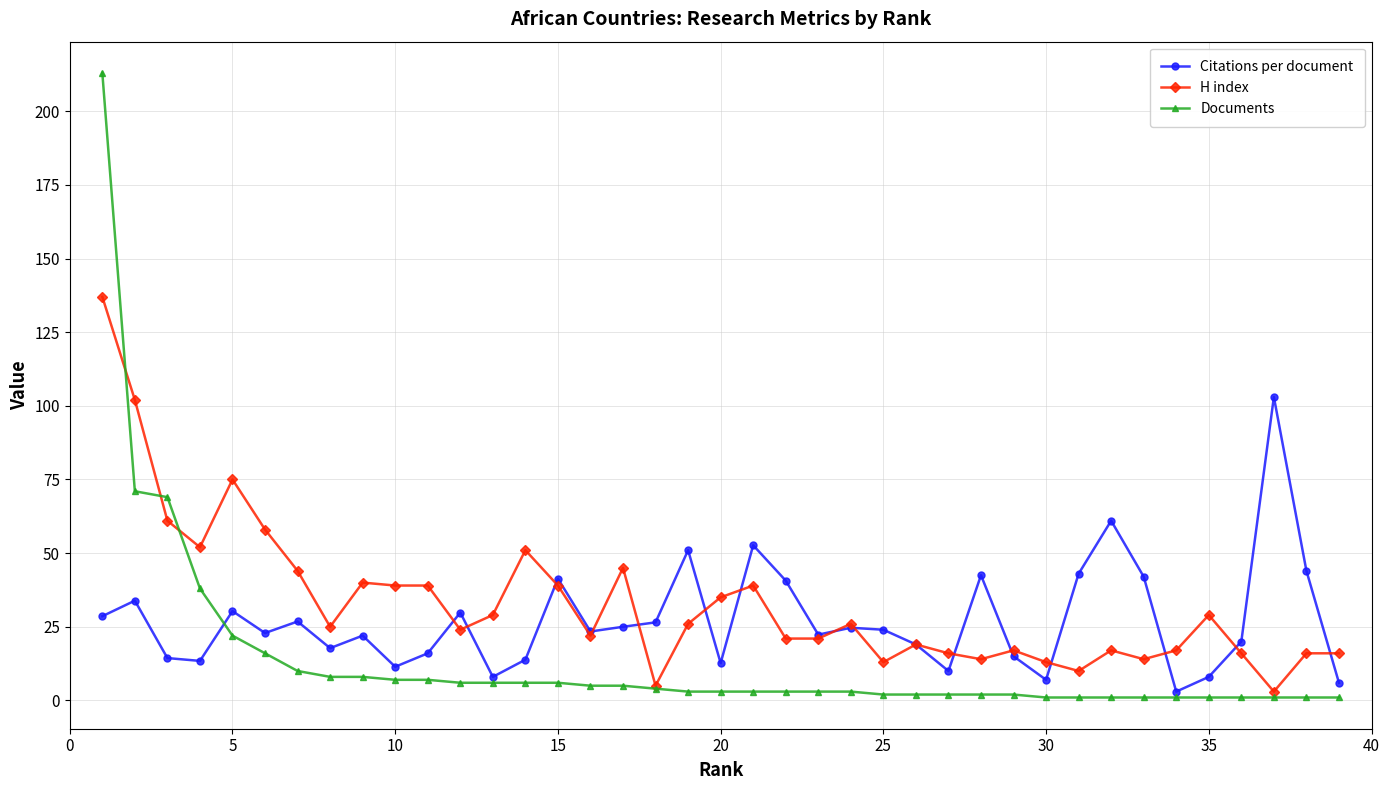

List the series in order of their peak value, highest first.

Documents, H index, Citations per document